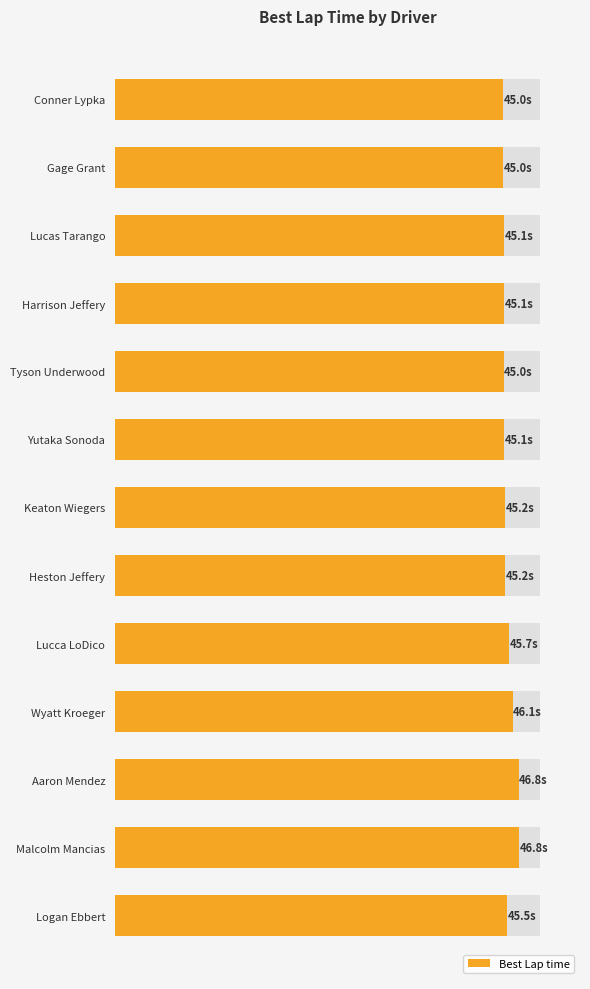

How many data points are less than 45?

2